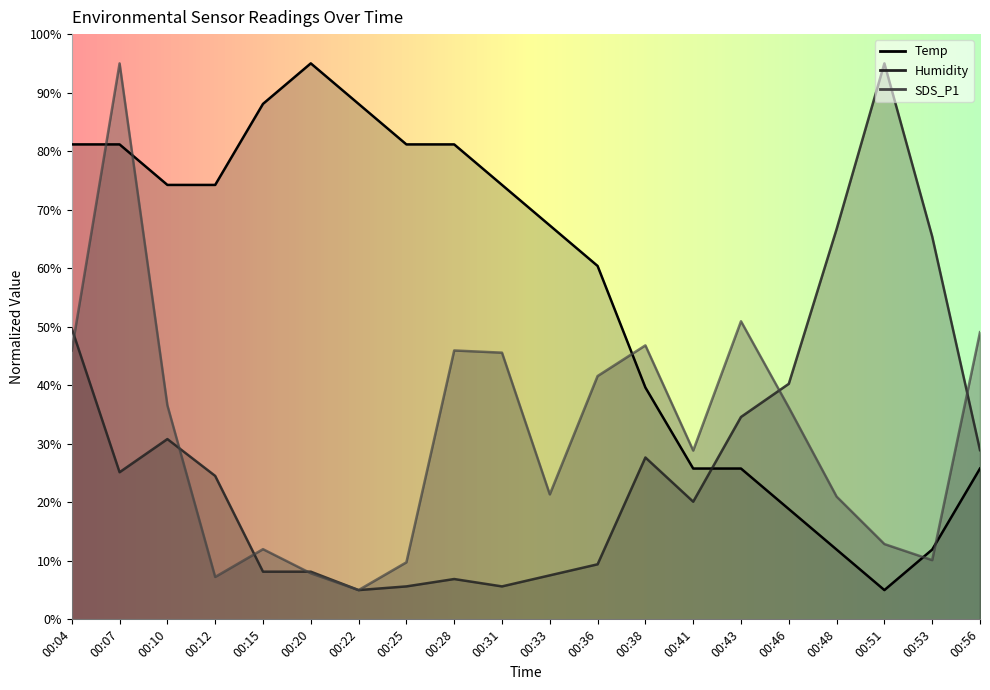

What is the total value across all series at 00:28?

134.0